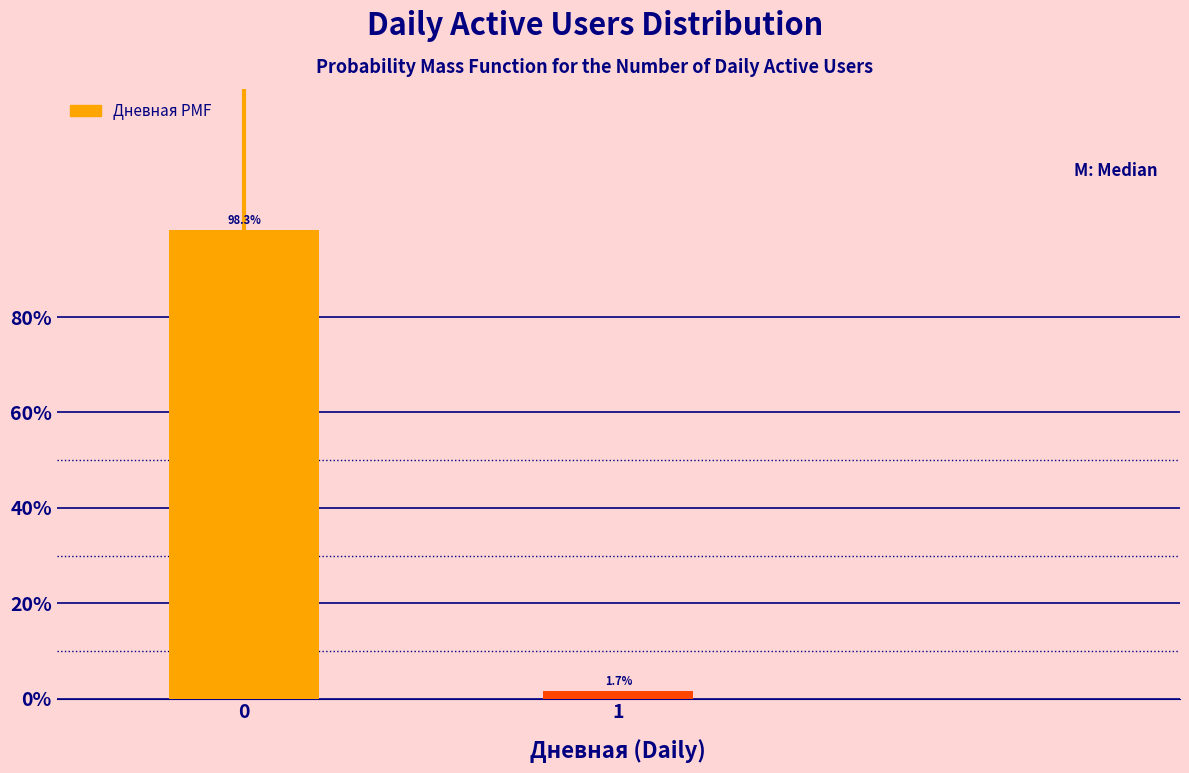

Reading right to left, what are all the values shown in this chart?

1.7	98.3